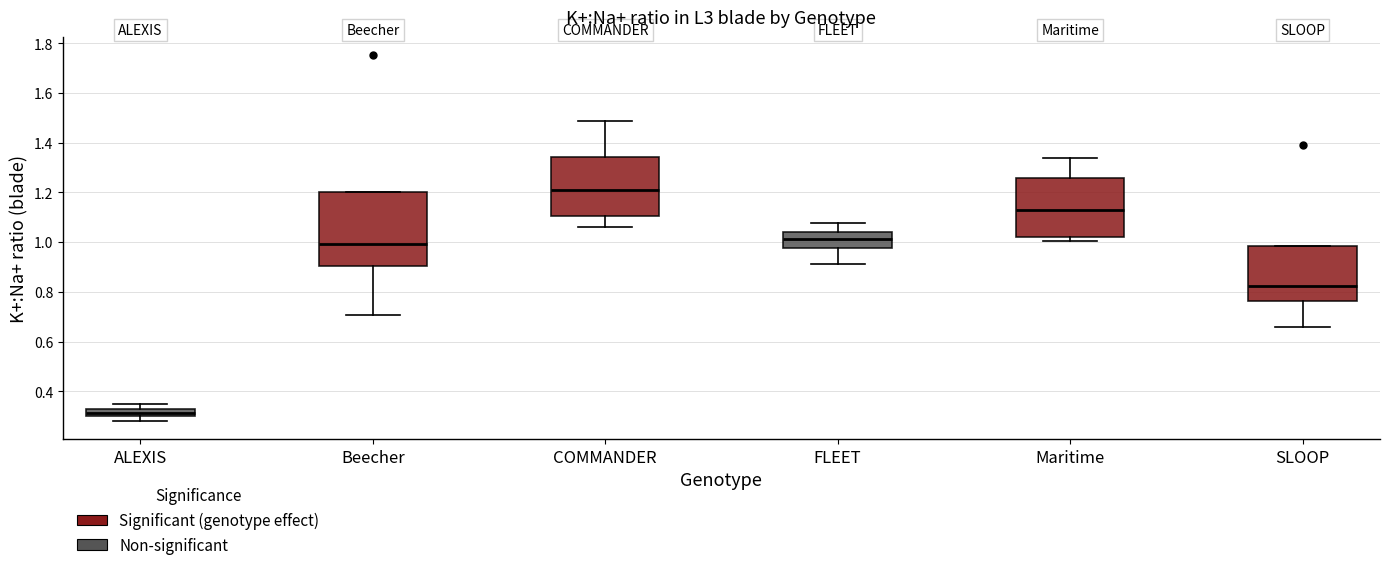

Comparing the boxes themselves (not the whiskers), which one is the tallest?

Beecher